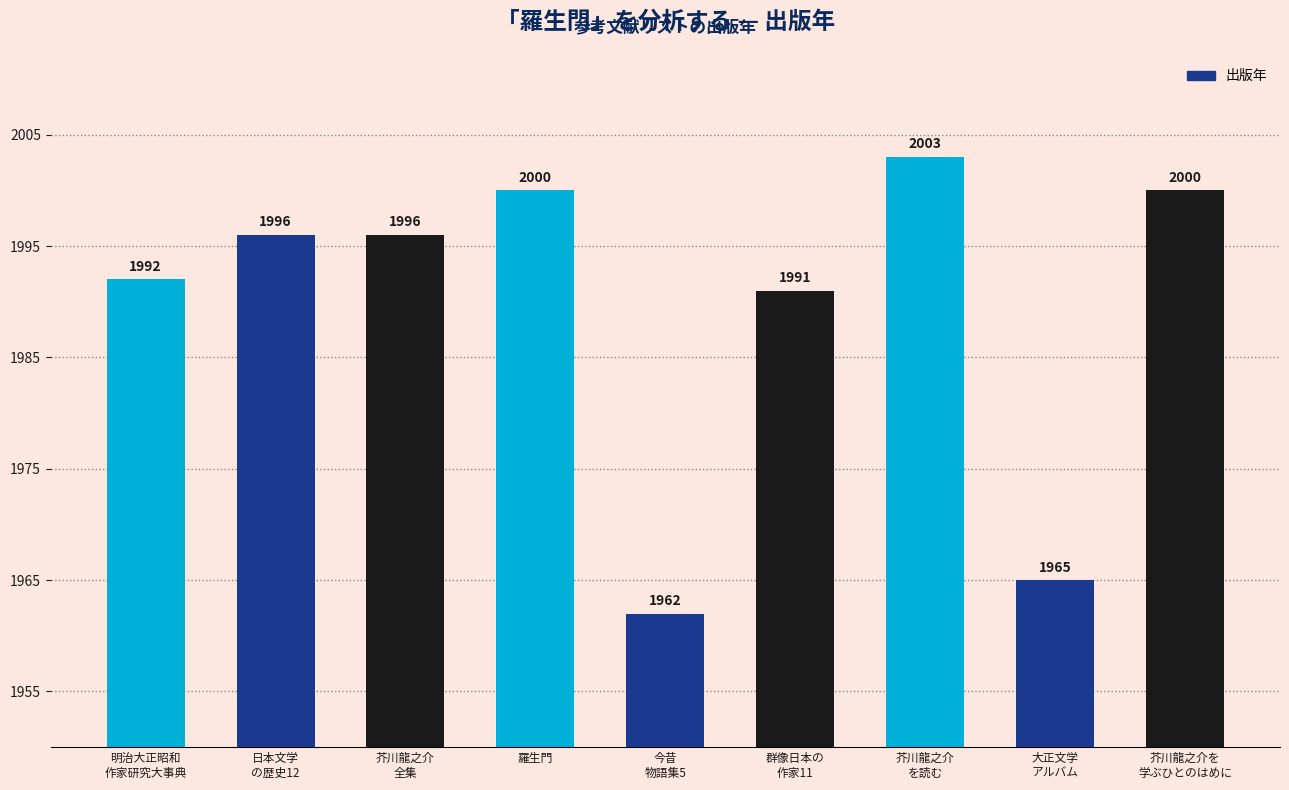

What is the maximum value shown in the chart?

2003